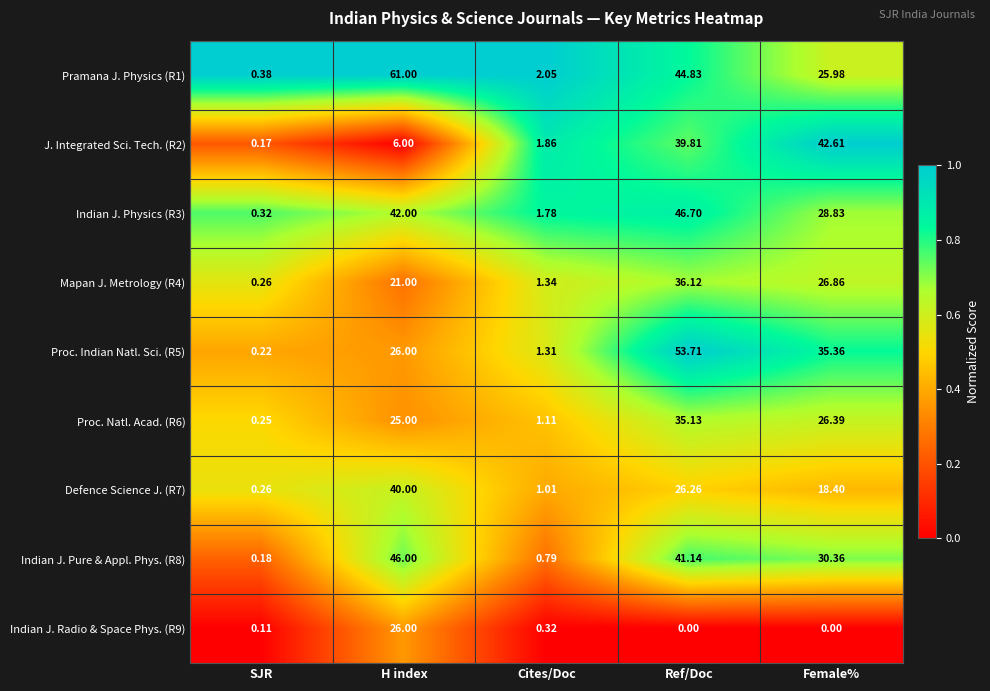

At which label is J. Integrated Sci. Tech. (R2) closest to 21?

H index